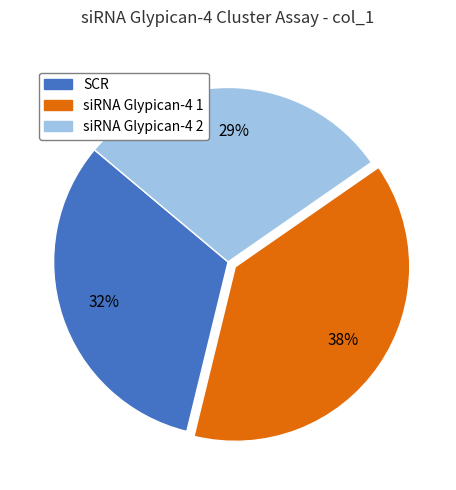

How many slices are in this pie chart?

3